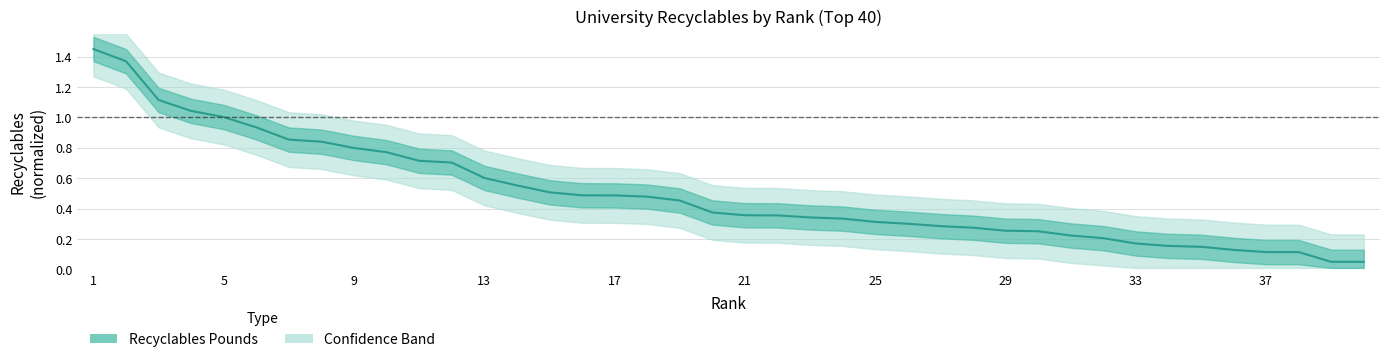

What is the value of the 21st point from the left?

0.4